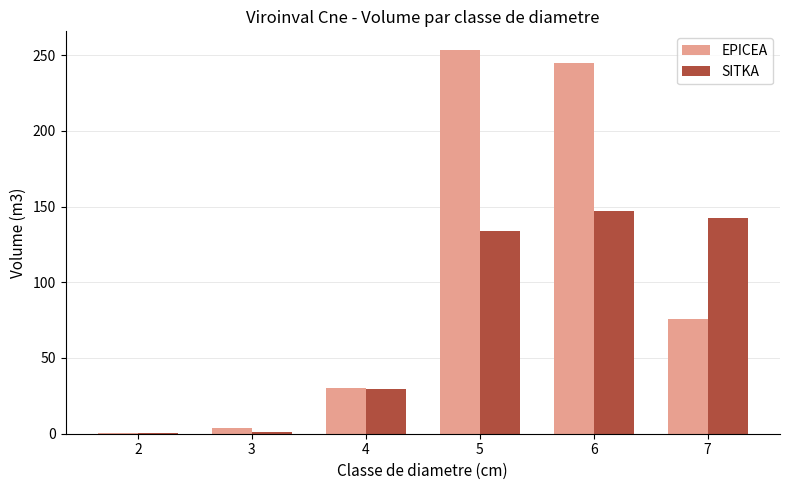

At which label does EPICEA first exceed 75?

5